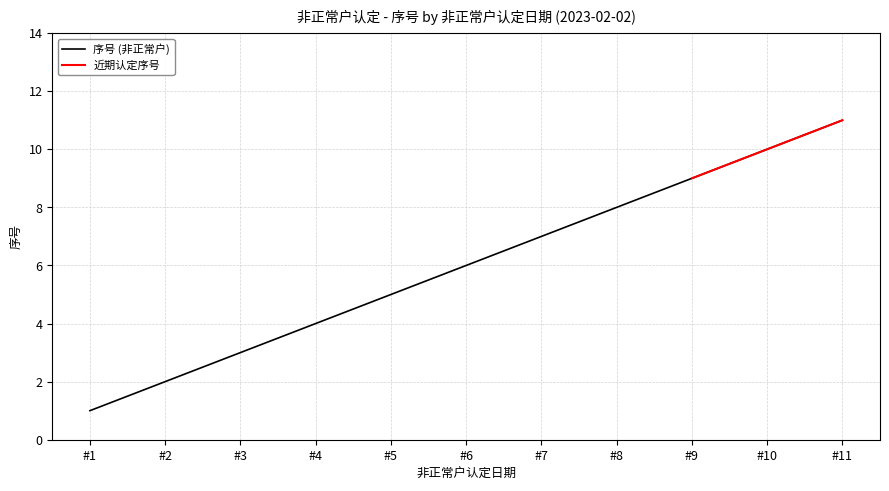

Reading left to right, list all the values displayed in this chart.

1	2	3	4	5	6	7	8	9	10	11